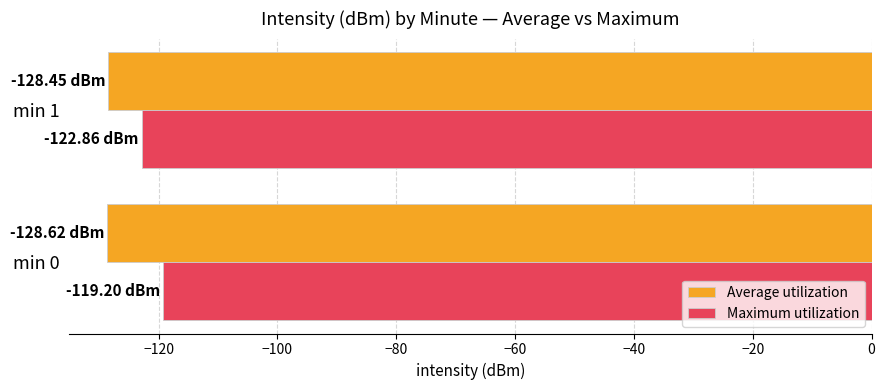

Which series has the widest spread of values?

Maximum utilization